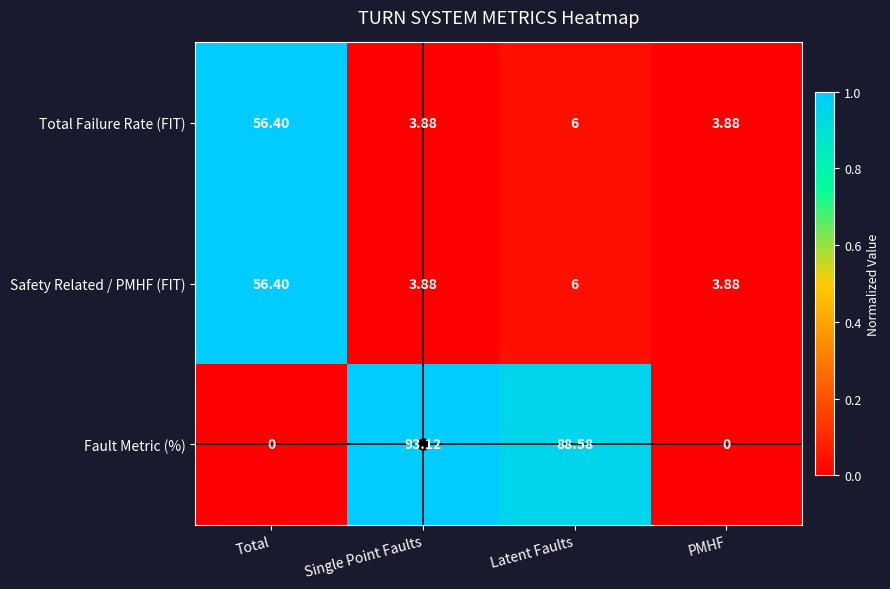

How many categories are shown in the chart?

4